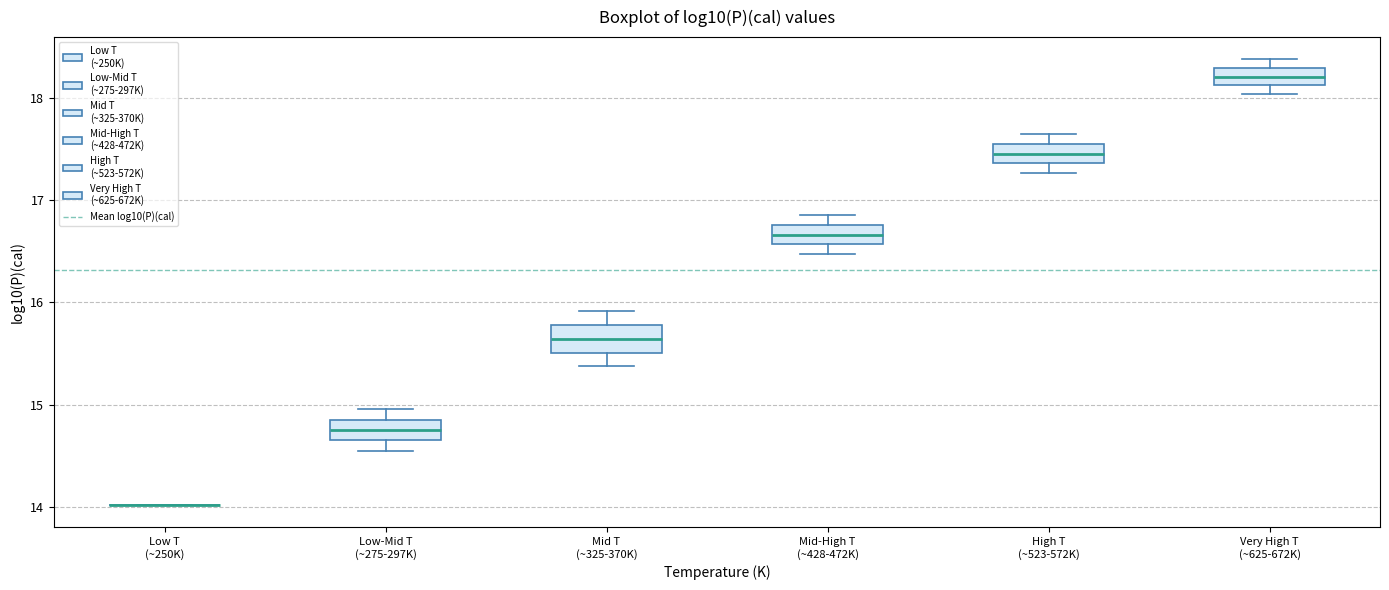

Where is the lower edge of the box for High T (~523-572K) on the y-axis? The values are not printed on the chart, so give them approximately, as read against the axis.

17.4